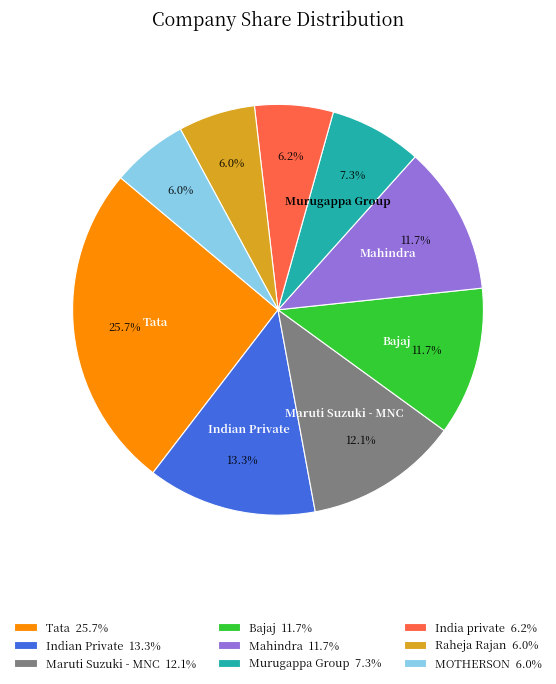

The Tata slice represents 18% of the pie. True or false?

False